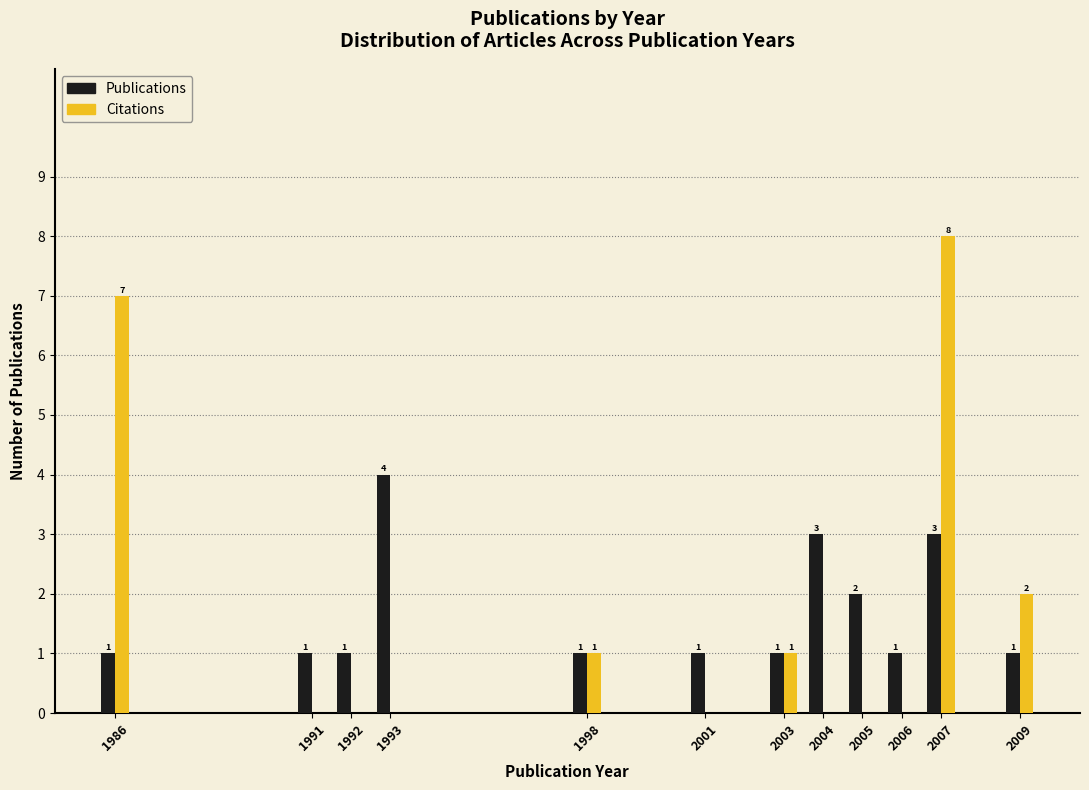

Reading right to left, list all the values displayed in this chart.

Publications: 2009=1	2007=3	2006=1	2005=2	2004=3	2003=1	2001=1	1998=1	1993=4	1992=1	1991=1	1986=1
Citations: 2009=2	2007=8	2006=0	2005=0	2004=0	2003=1	2001=0	1998=1	1993=0	1992=0	1991=0	1986=7